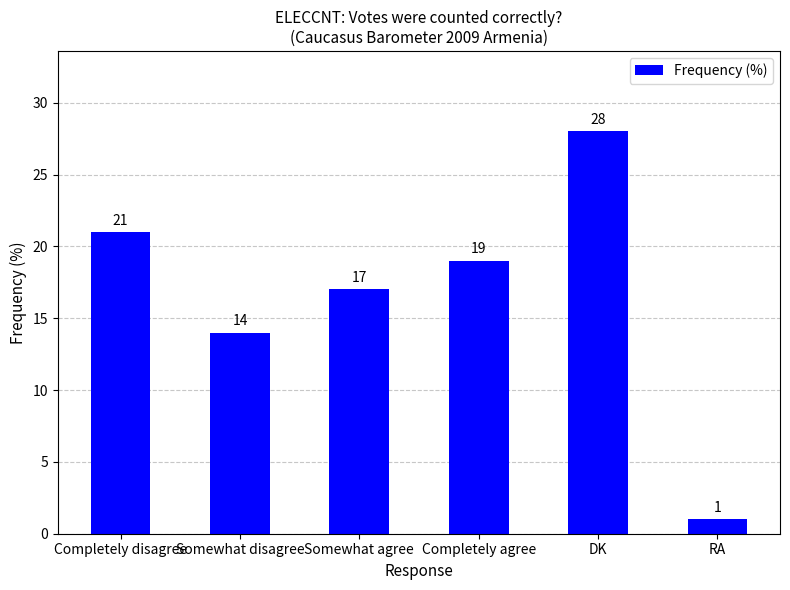

The chart shows a value of 39 at DK. True or false?

False